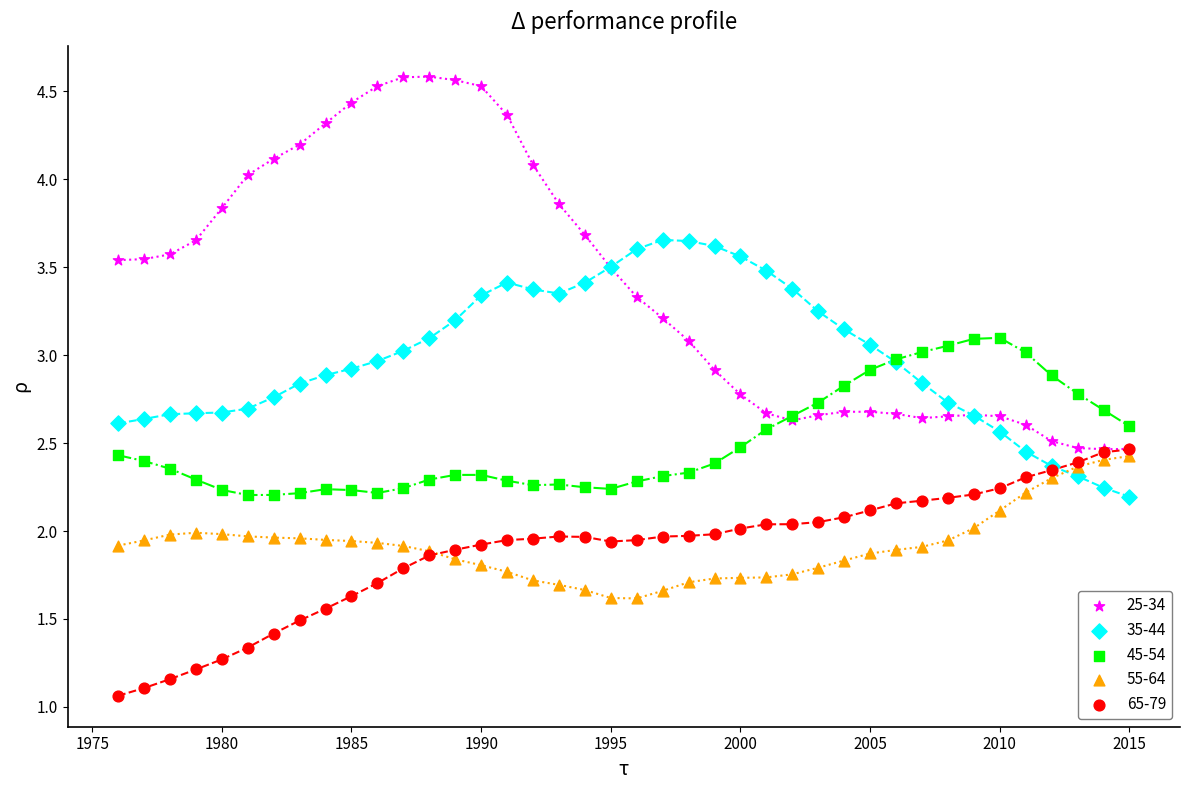

Which series reaches the maximum Y coordinate?

25-34